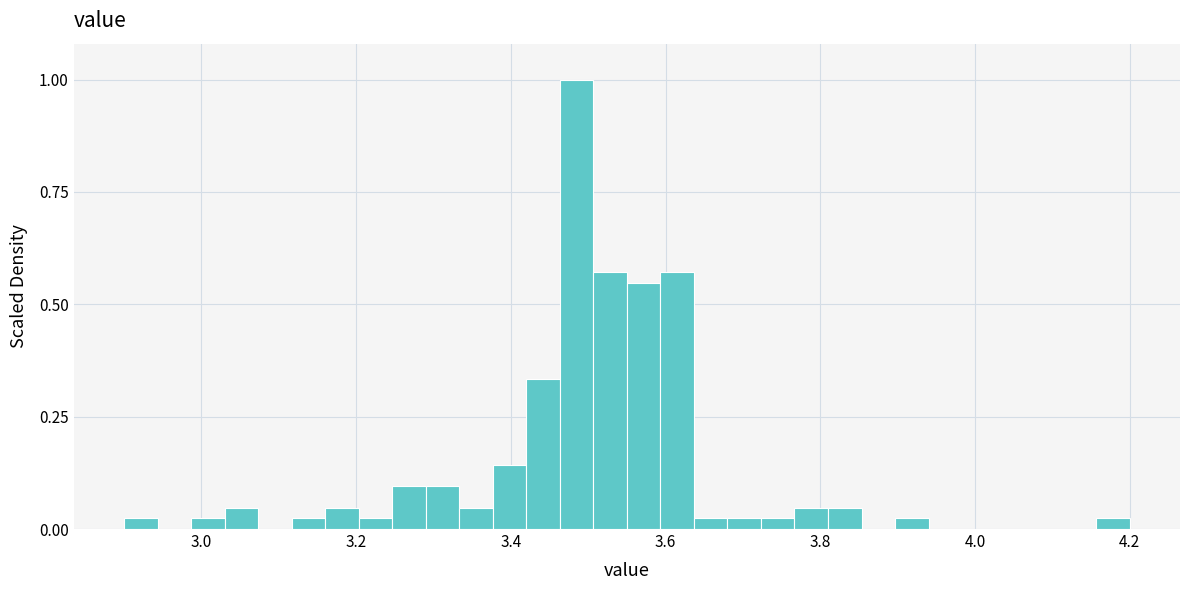

Around what value on the x-axis is the tallest bar? Give the approximate position of its centre, as read against the axis.

3.48